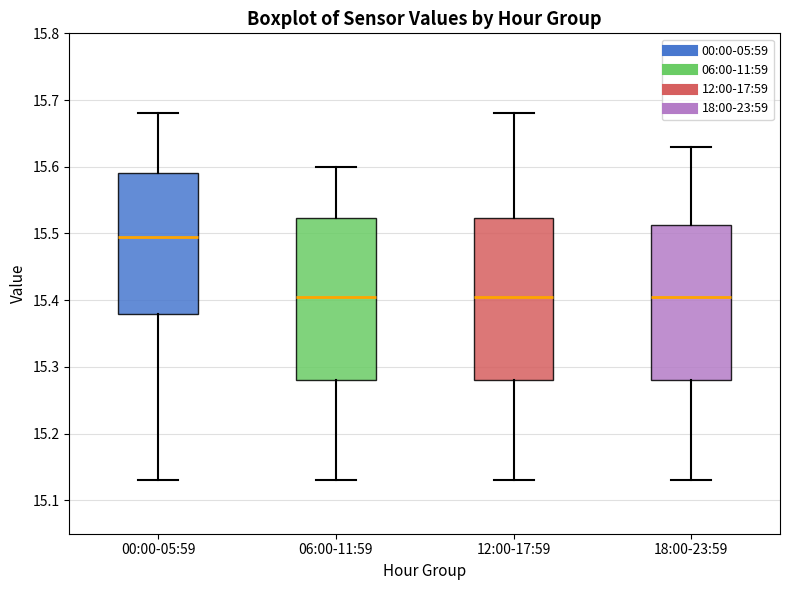

Reading left to right, read every box against the y-axis: the position of its median line, the range the box covers, and the ends of its whiskers. The values are not printed on the chart, so give them approximately, as read against the axis.

00:00-05:59: median 15.50, box 15.38 to 15.59, whiskers 15.13 to 15.68
06:00-11:59: median 15.41, box 15.28 to 15.52, whiskers 15.13 to 15.60
12:00-17:59: median 15.41, box 15.28 to 15.52, whiskers 15.13 to 15.68
18:00-23:59: median 15.41, box 15.28 to 15.51, whiskers 15.13 to 15.63